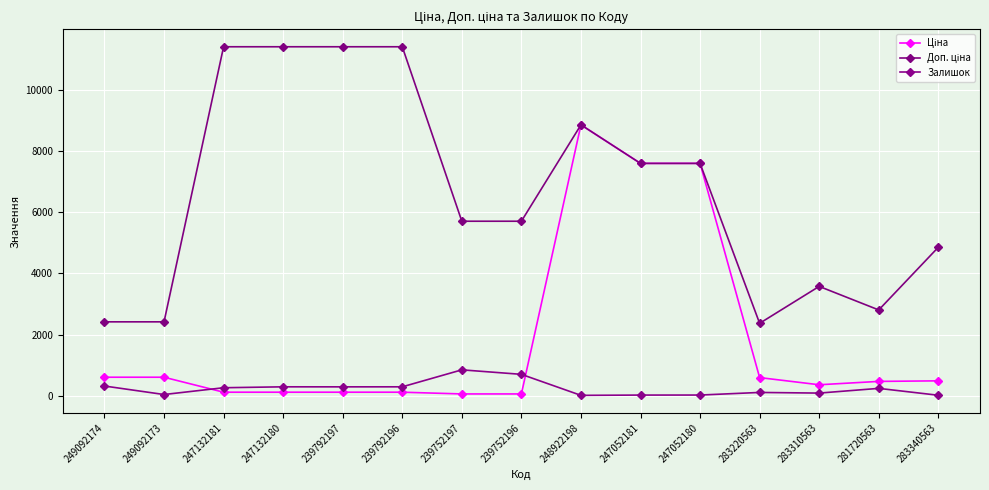

What is the difference between the Доп. ціна values at 283220563 and 239792197?

9043.5